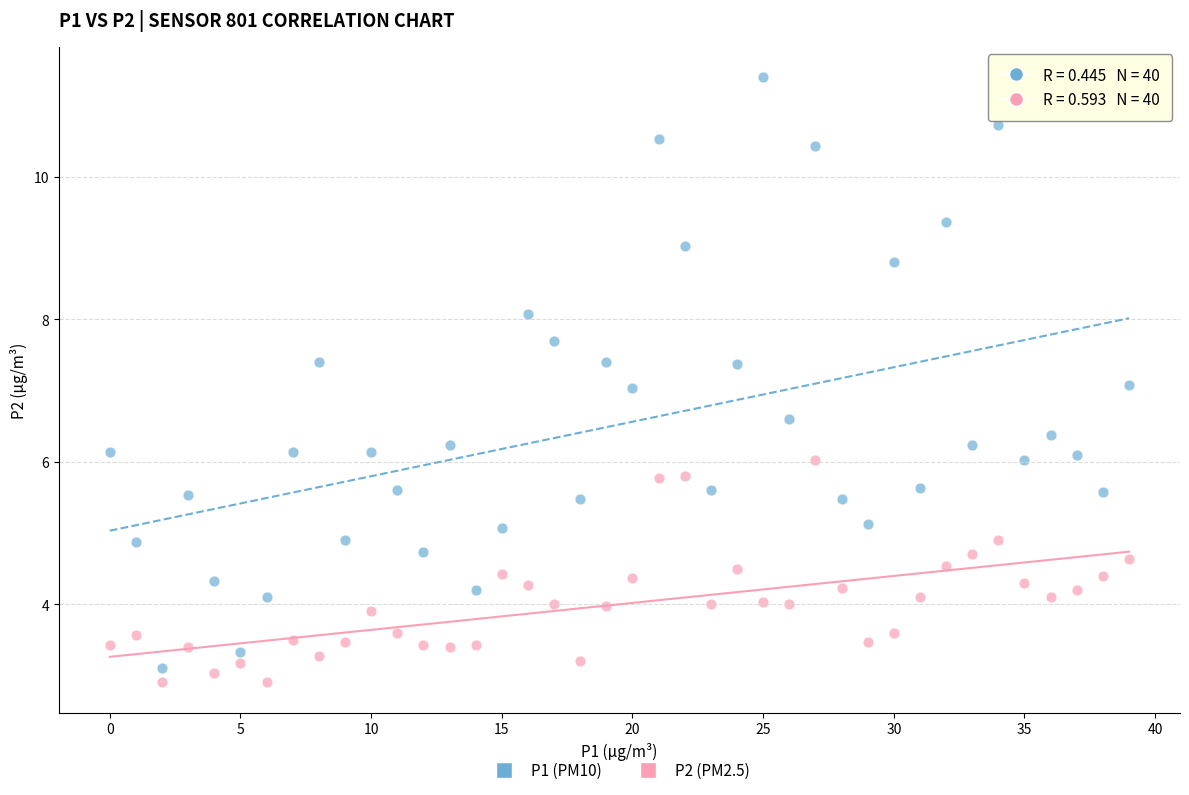

Across all data points, what is the range of Y values (max minus min)?

8.5